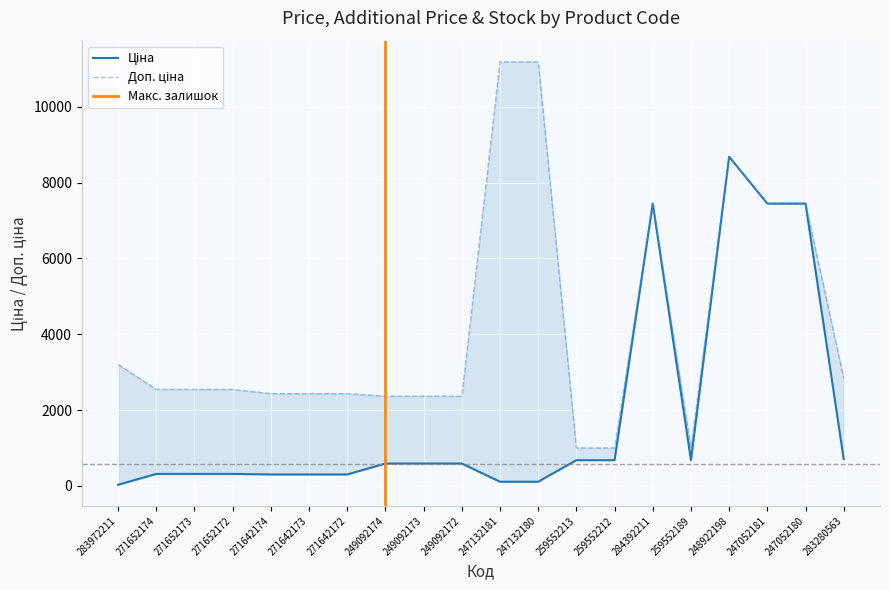

At which label is Ціна closest to 4355?

284392211